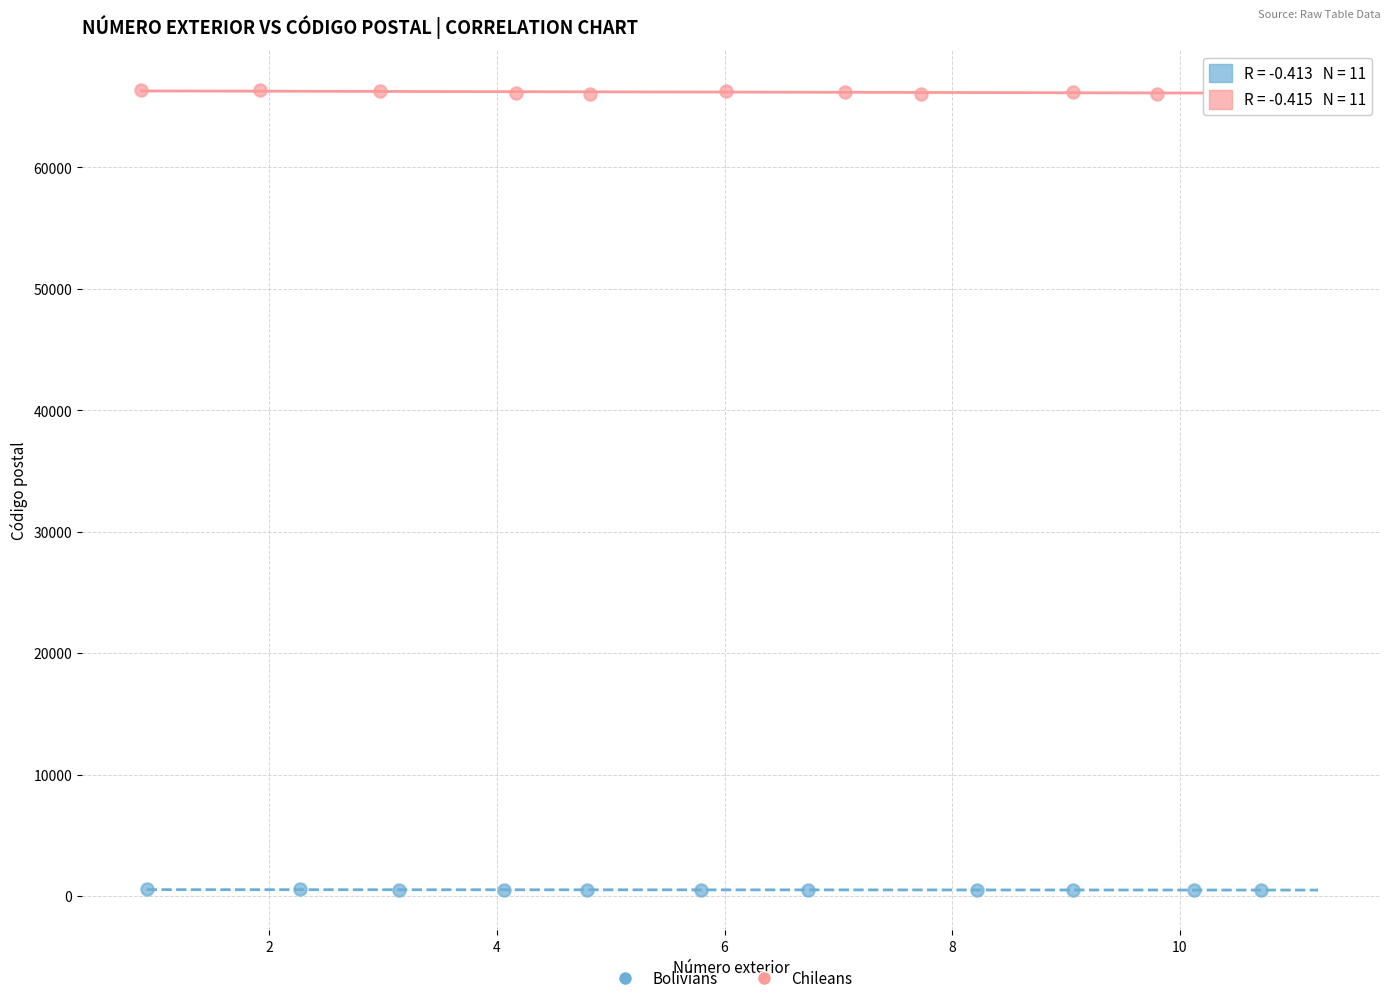

Which series reaches the minimum Y coordinate?

Bolivians